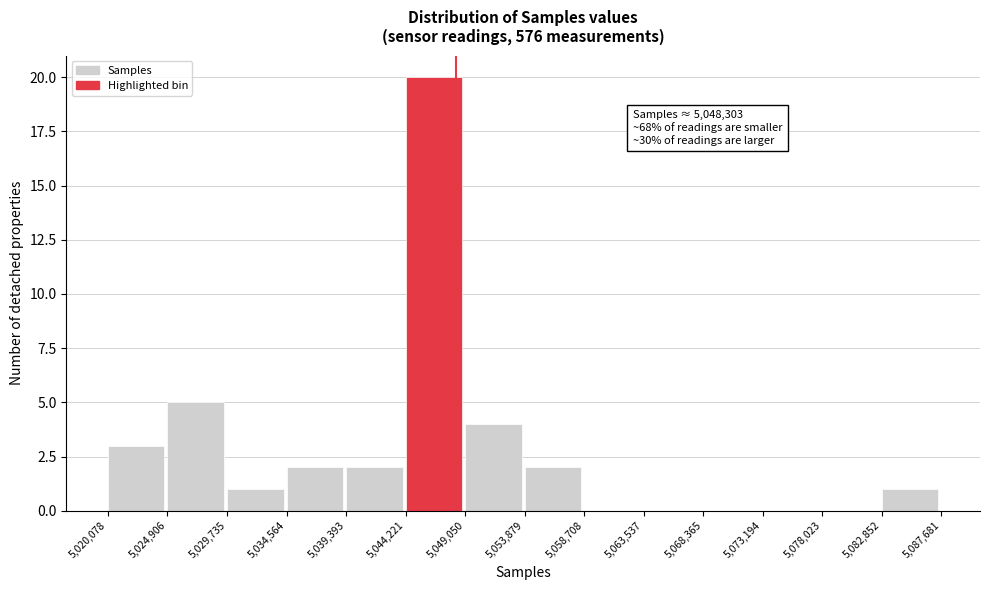

Over which range of the x-axis is the bar tallest?

5,044,221 to 5,049,050